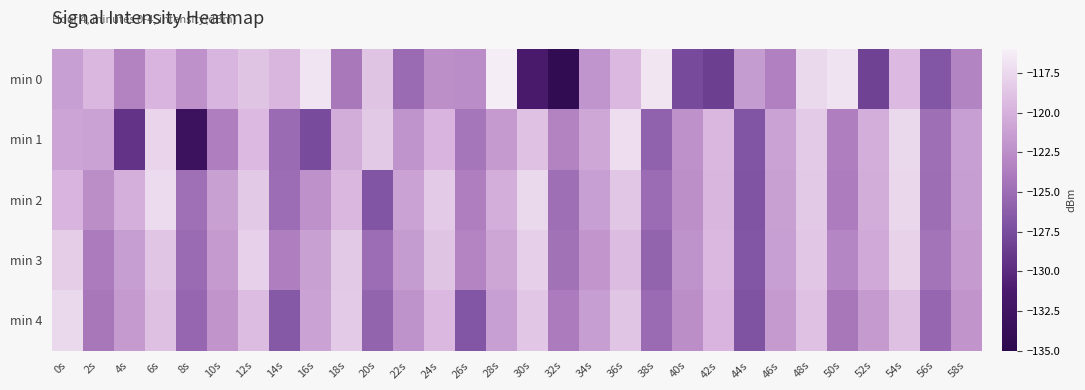

Which series has the largest total across all categories?

min 2